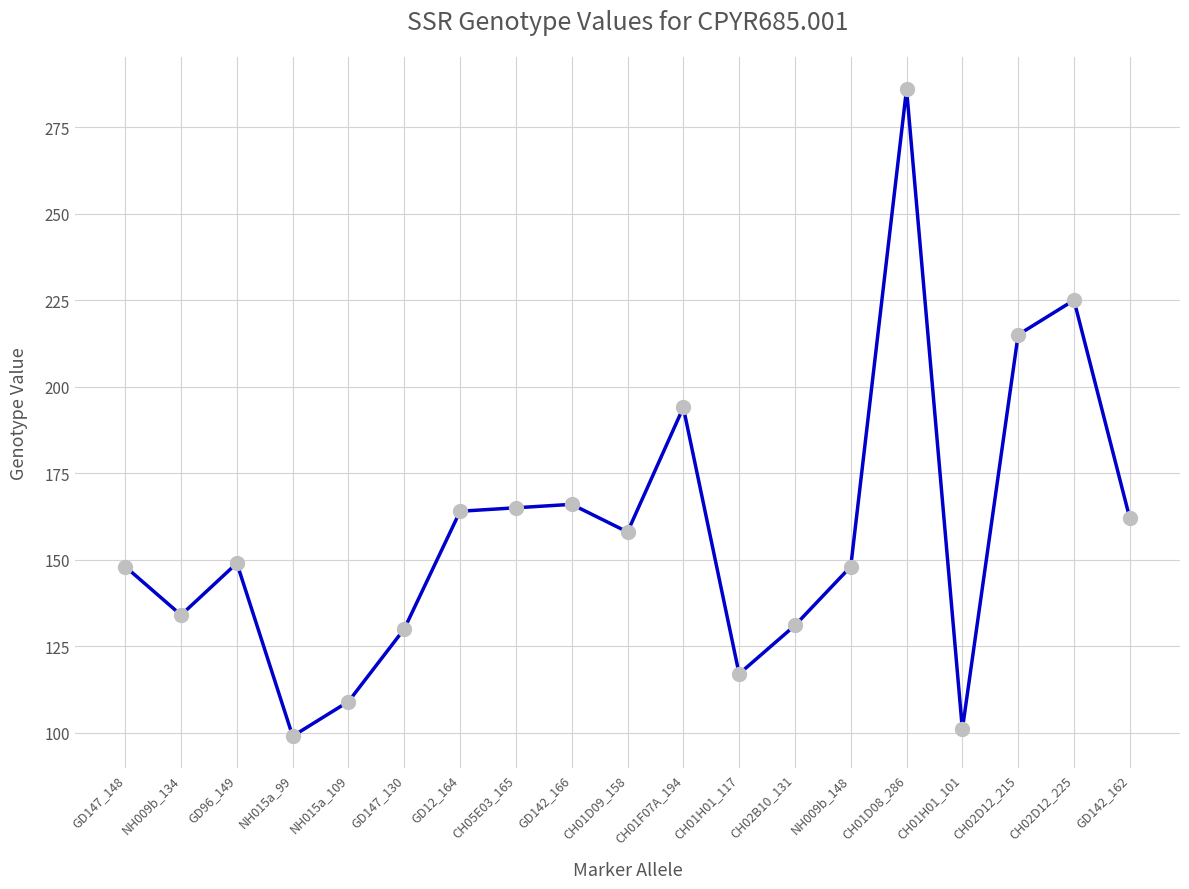

What is the ratio of the value at CH02D12_215 to the value at GD147_148?

1.5